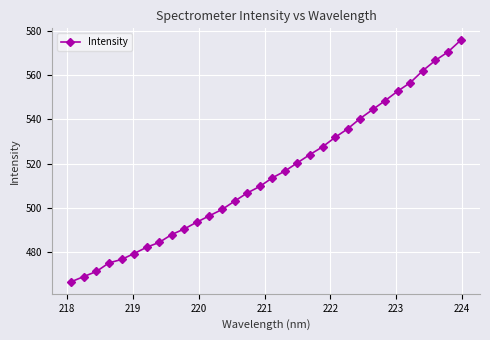

What is the sum of all values?

16481.7